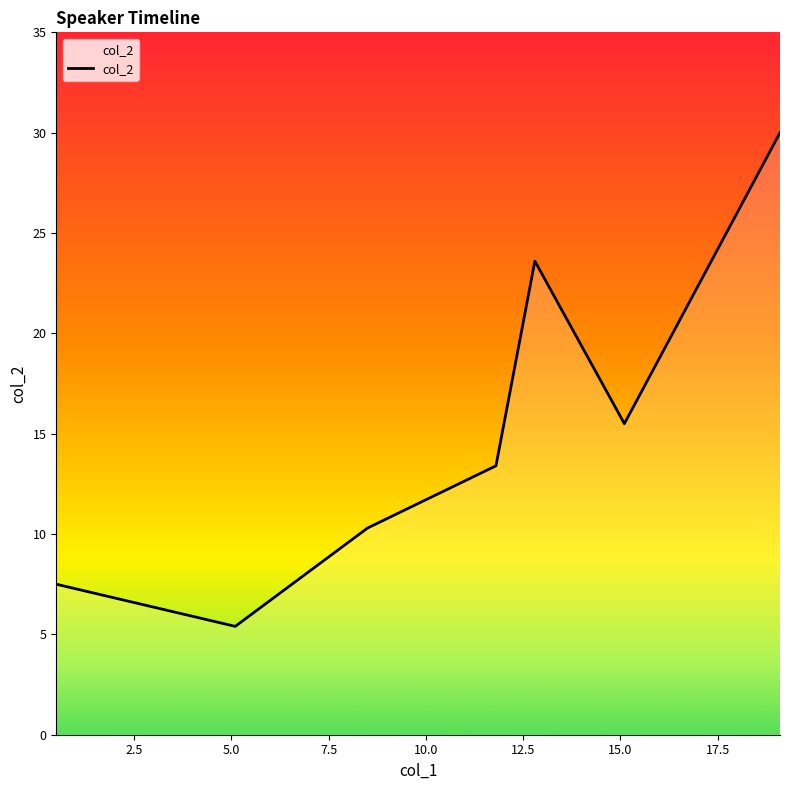

True or false: there are more than 1 points higher than both neighbors.

False